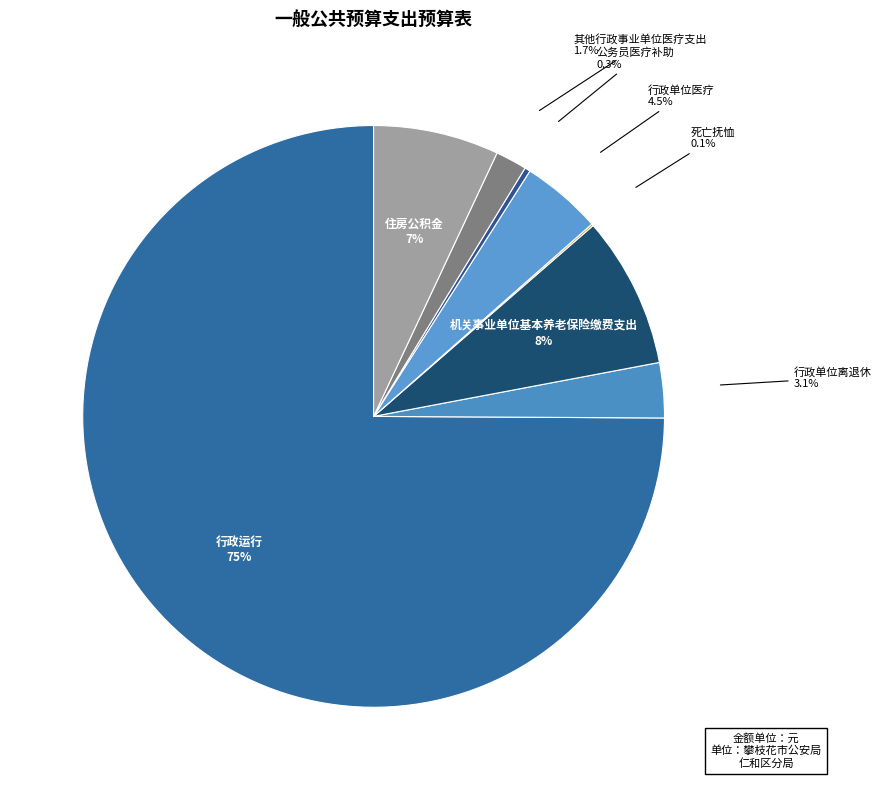

What percentage do 机关事业单位基本养老保险缴费支出 and 行政单位离退休 together represent?

11.5%